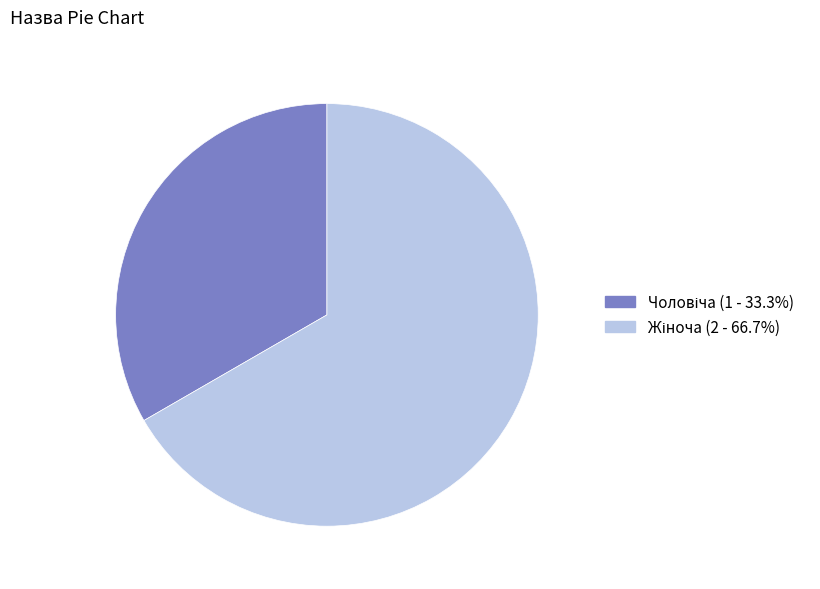

Does any single category account for the majority?

Yes